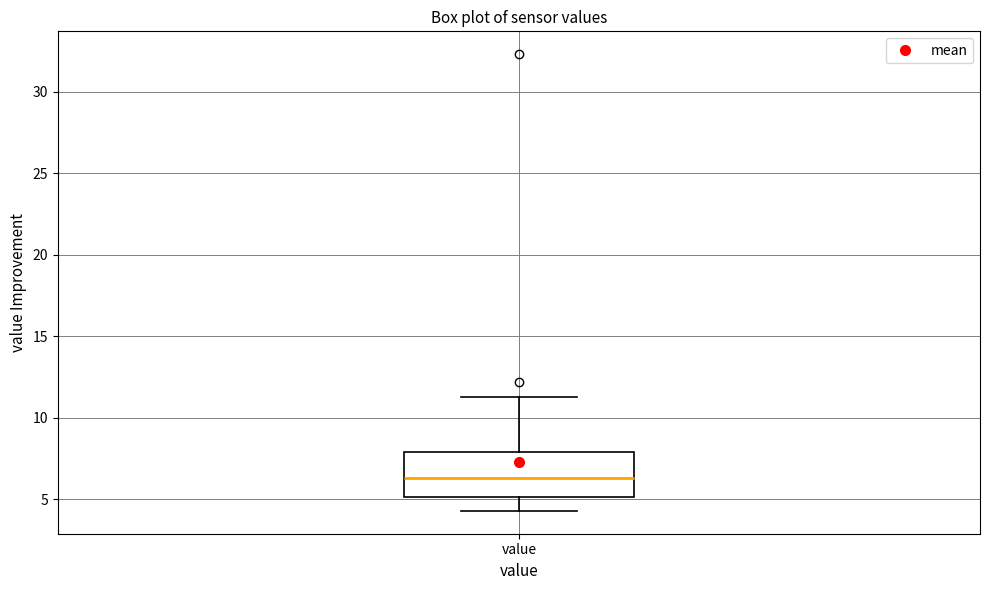

Where does the lower whisker of the box for value end on the y-axis? The values are not printed on the chart, so give them approximately, as read against the axis.

4.5